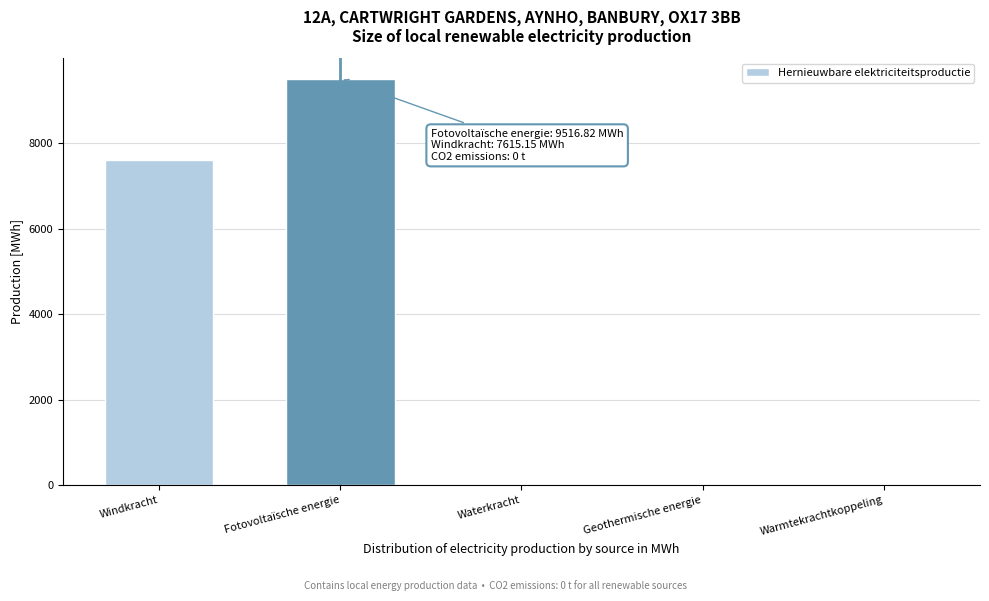

Reading right to left, what are all the values shown in this chart?

Warmtekrachtkoppeling=0.0	Geothermische energie=0.0	Waterkracht=0.0	Fotovoltaïsche energie=9516.8	Windkracht=7615.2